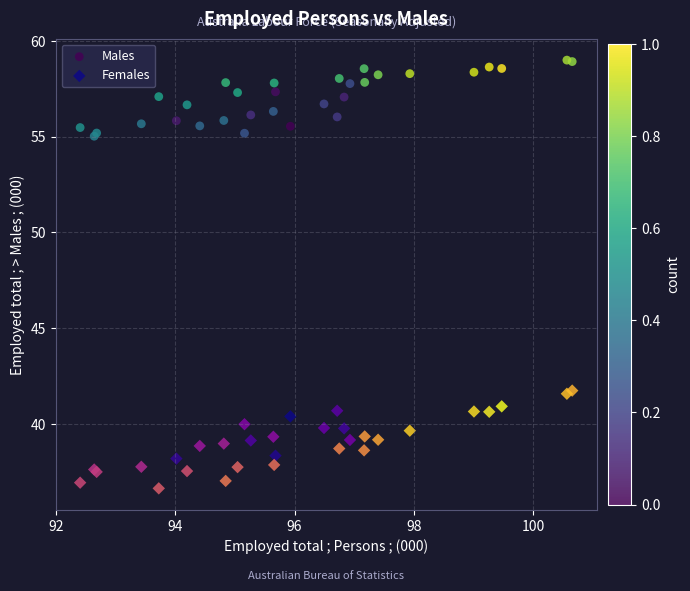

Which series has the largest Y range (max minus min)?

Females